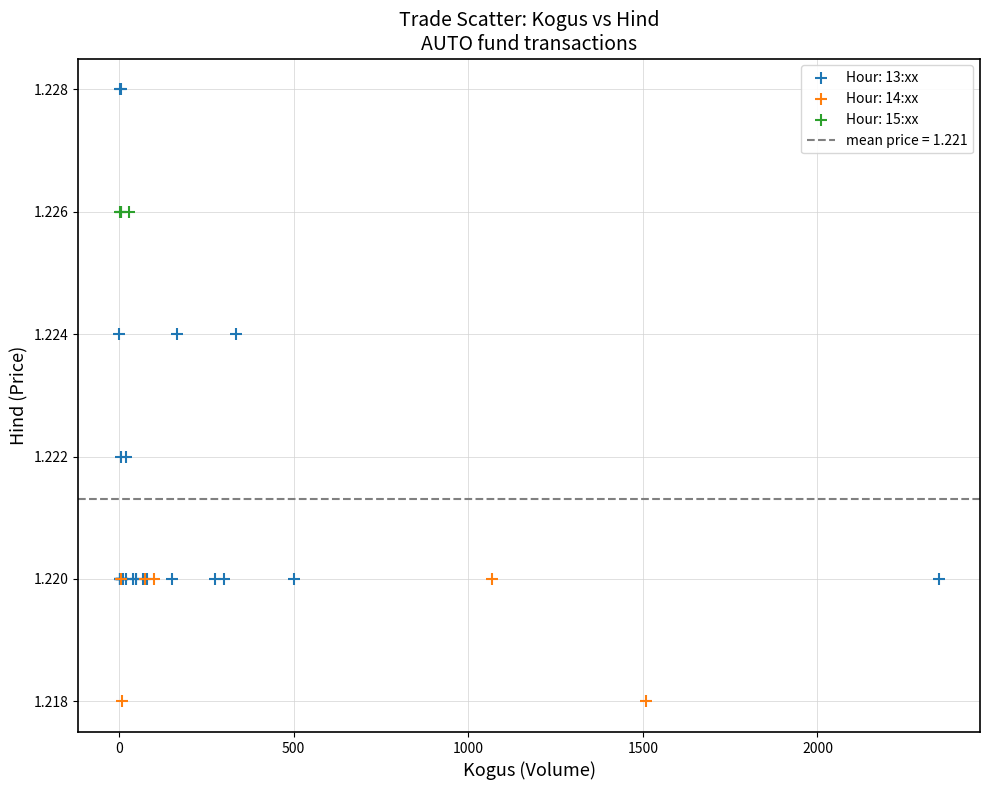

Which series reaches the maximum Y coordinate?

Hour: 13:xx